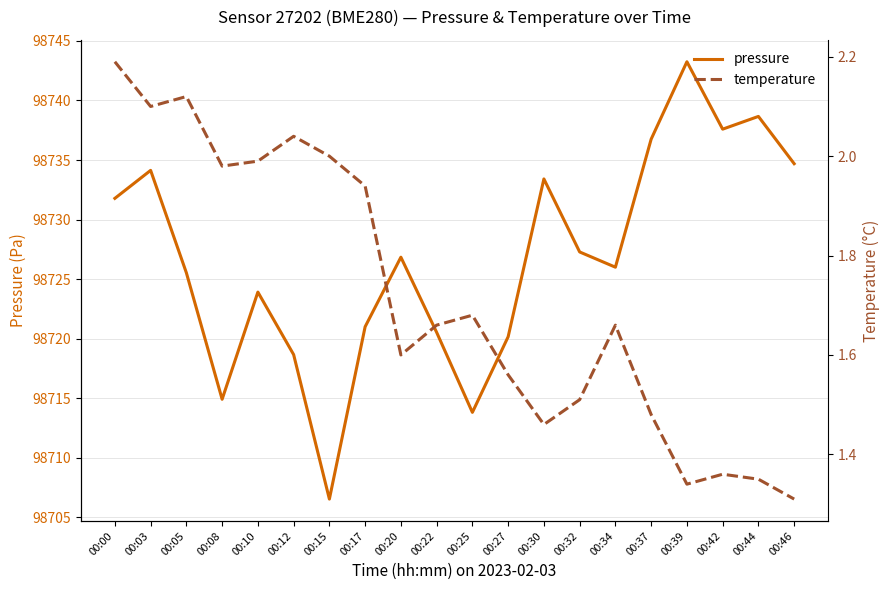

Is this an area chart (filled region under the line)?

No